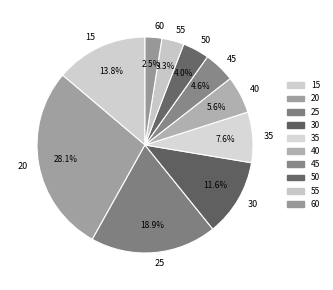

Is there any slice that represents more than half of the pie?

No